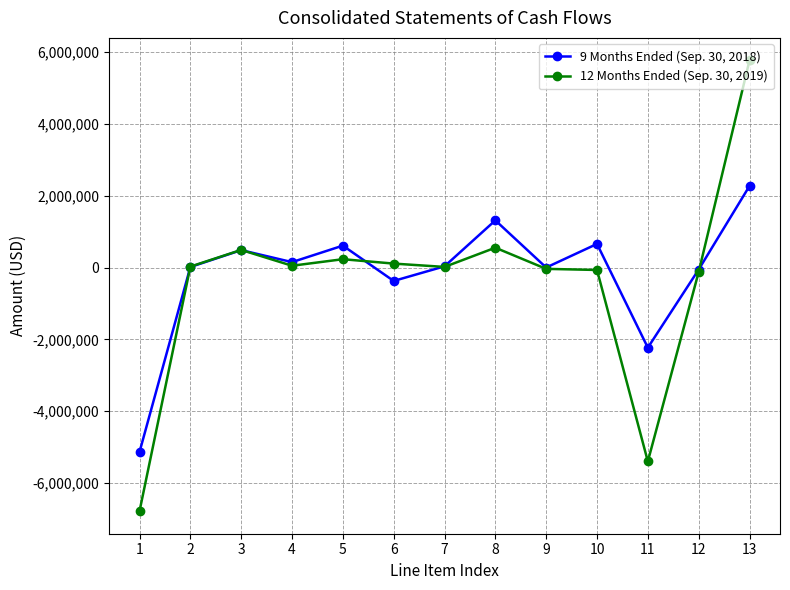

What is the maximum value shown in the chart?

5766798